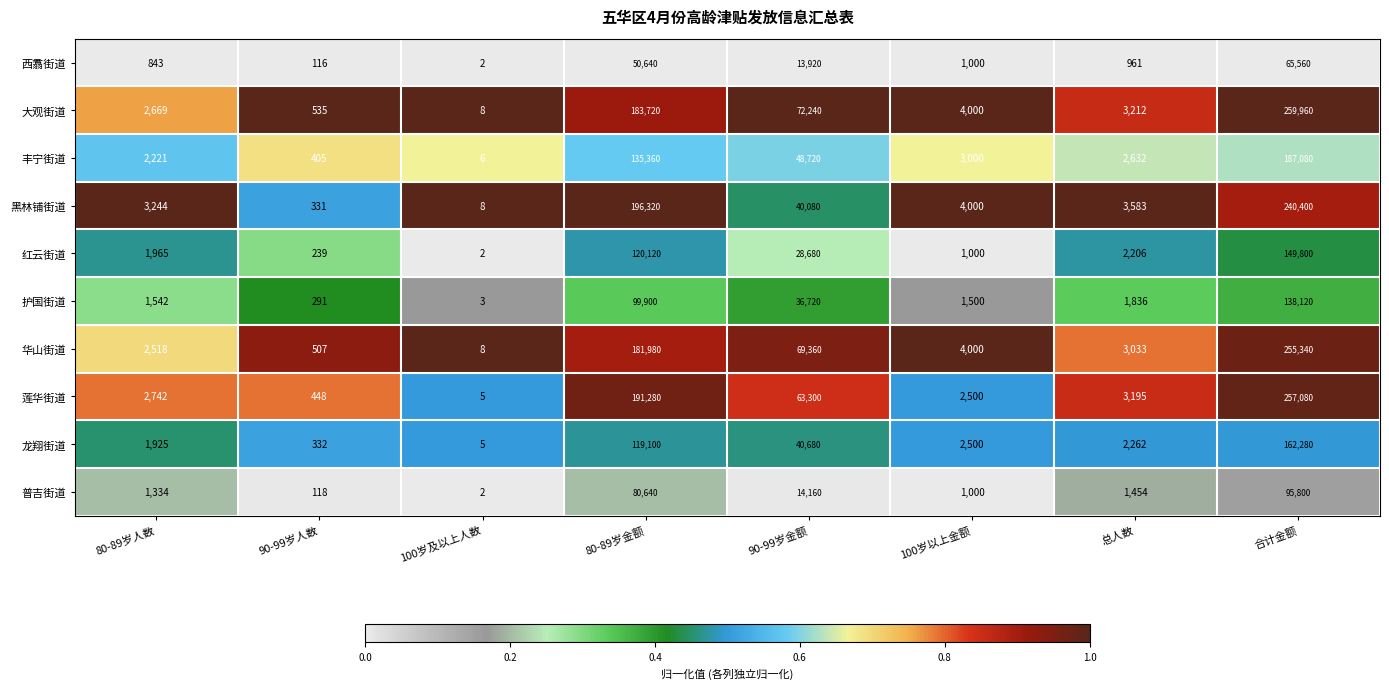

Where does the 红云街道 series first go above 2206?

80-89岁金额